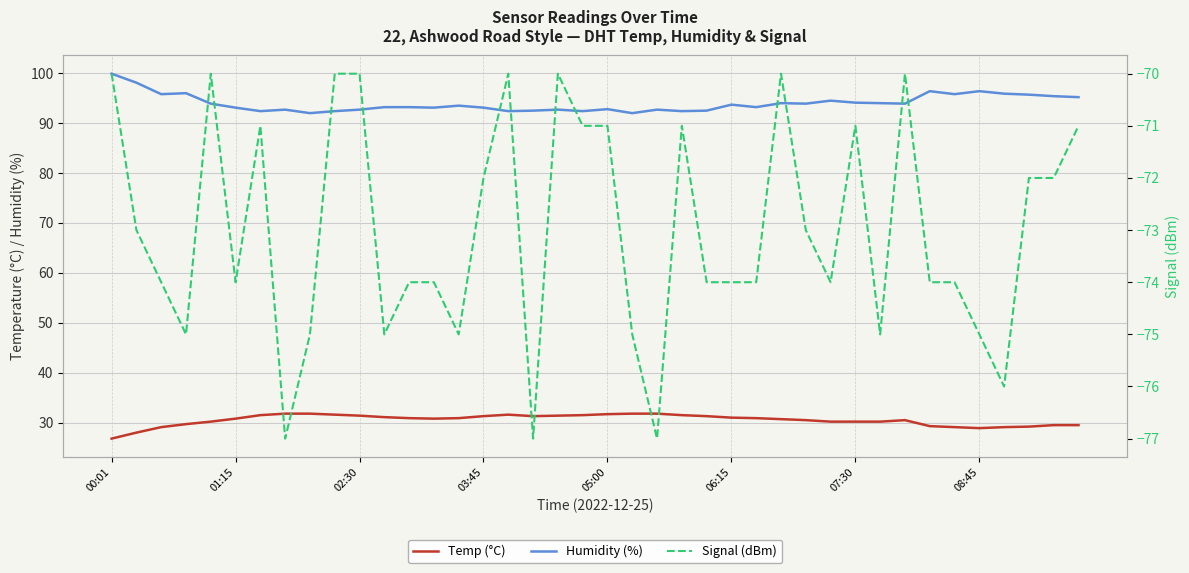

Rank the series by their average value, from lowest to highest.

Signal (dBm), Temp (°C), Humidity (%)